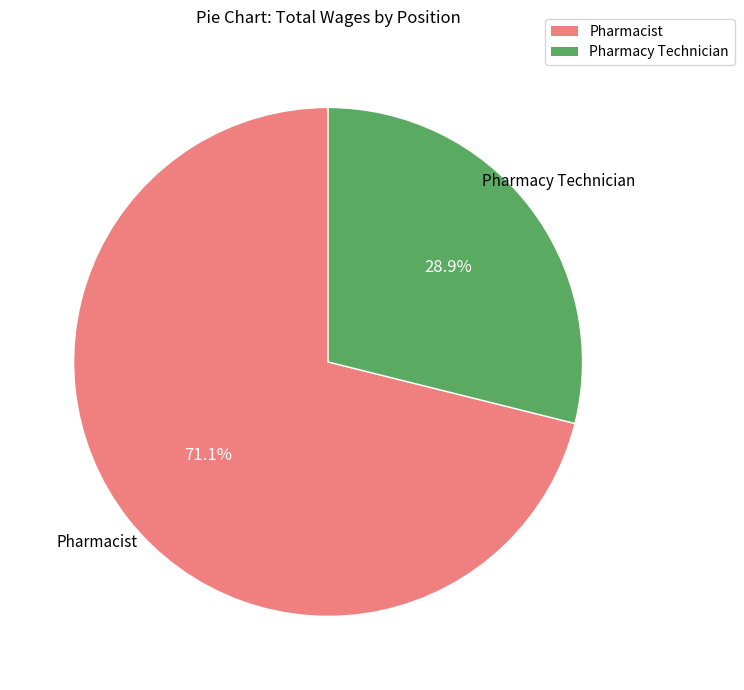

To the nearest percent, what is the combined percentage of Pharmacist and Pharmacy Technician?

100%